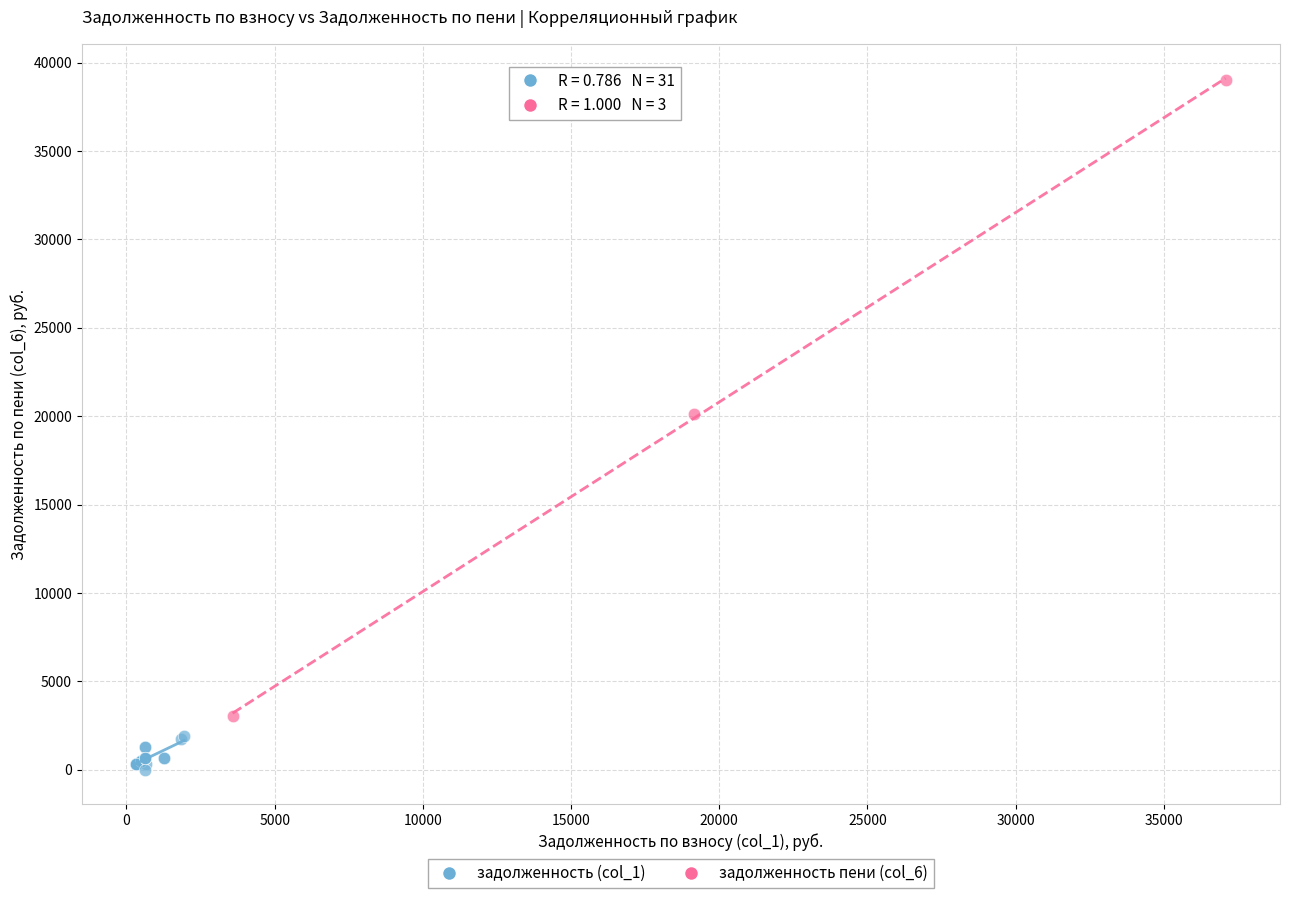

Which series contains the highest Y value?

задолженность пени (col_6)